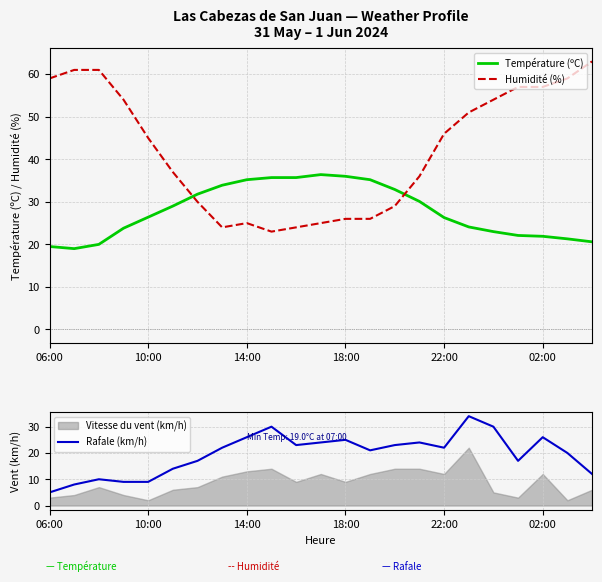

After their last crossing, which series has the higher values: Humidité (%) or Température (ºC)?

Humidité (%)